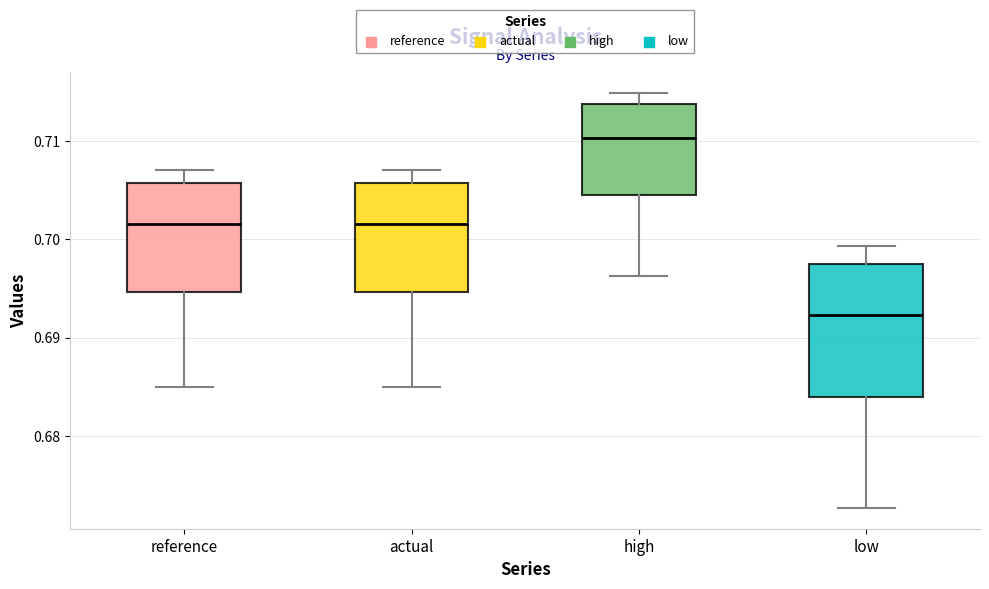

Reading left to right, read every box against the y-axis: the position of its median line, the range the box covers, and the ends of its whiskers. The values are not printed on the chart, so give them approximately, as read against the axis.

reference: median 0.702, box 0.695 to 0.706, whiskers 0.685 to 0.707
actual: median 0.702, box 0.695 to 0.706, whiskers 0.685 to 0.707
high: median 0.710, box 0.705 to 0.714, whiskers 0.696 to 0.715
low: median 0.692, box 0.684 to 0.698, whiskers 0.673 to 0.699